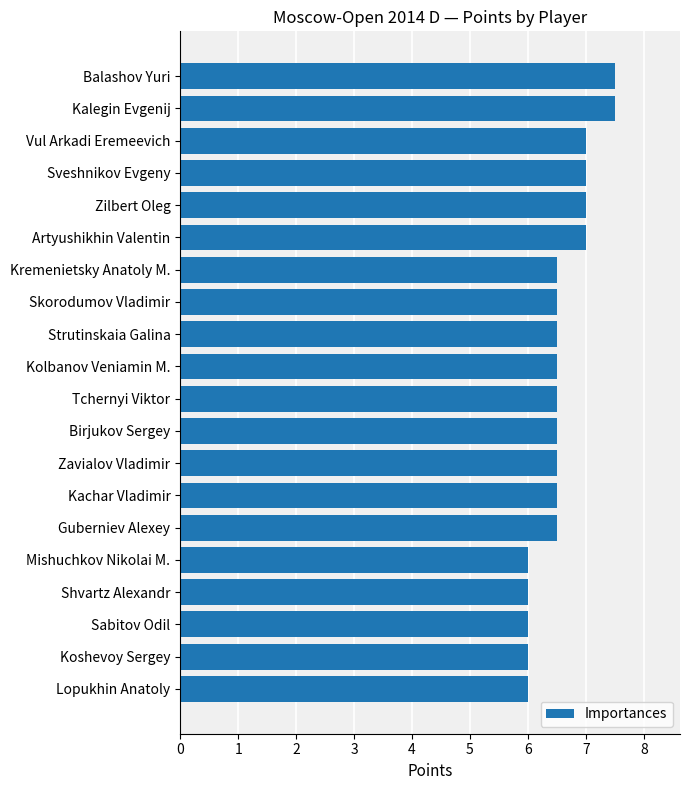

What value does the data have at Balashov Yuri?

7.5